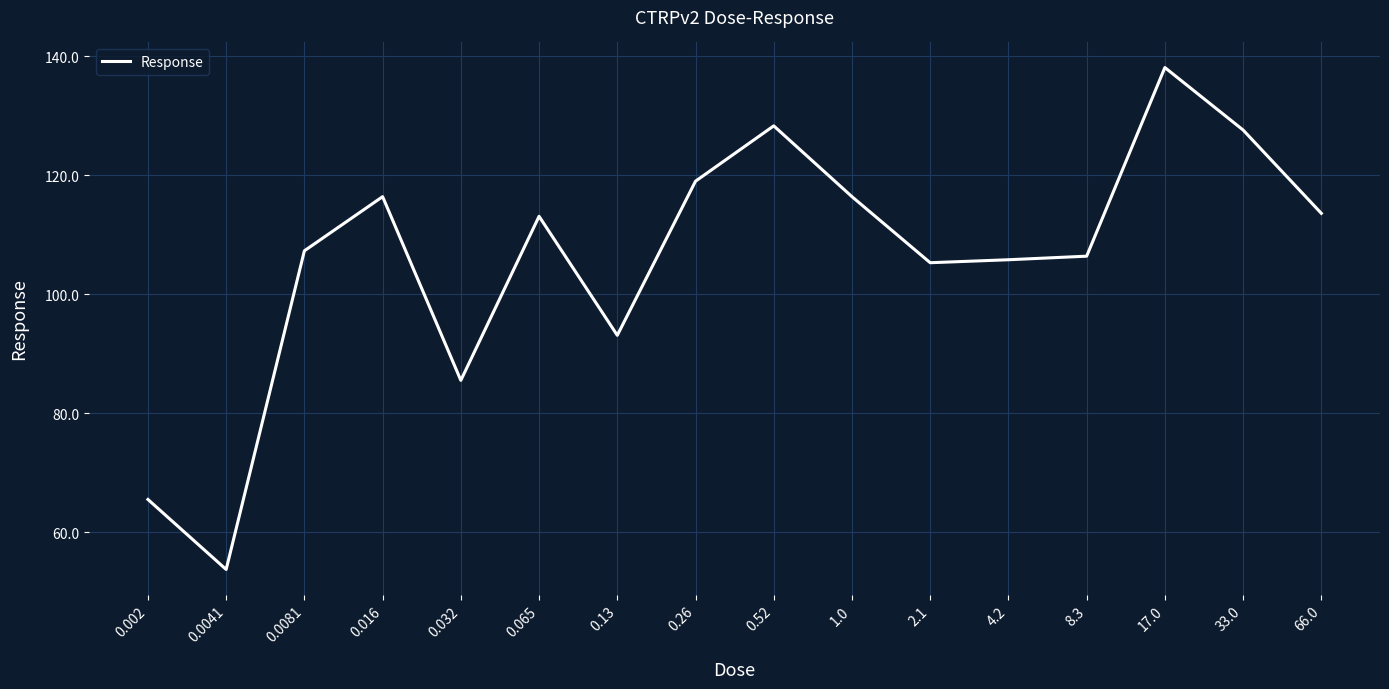

Between 0.13 and 0.52, which is larger?

0.52